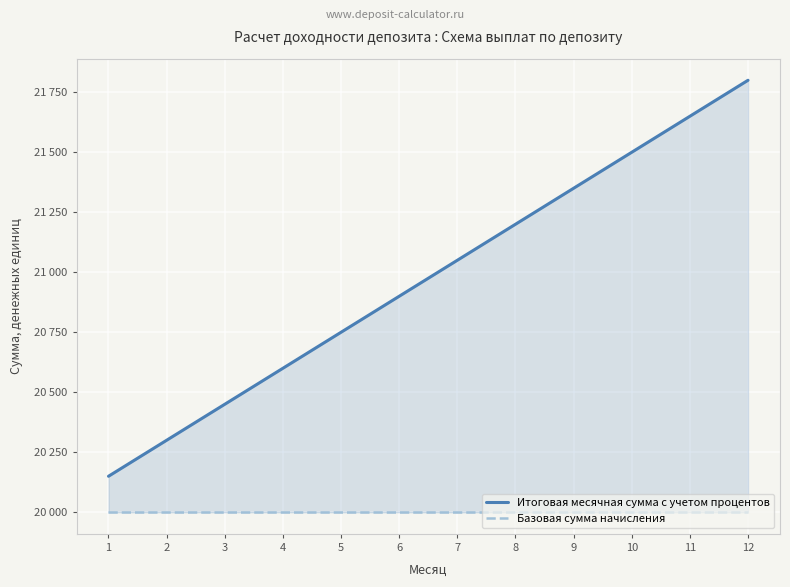

True or false: Итоговая месячная сумма с учетом процентов has a value of 20900 at 6.

True